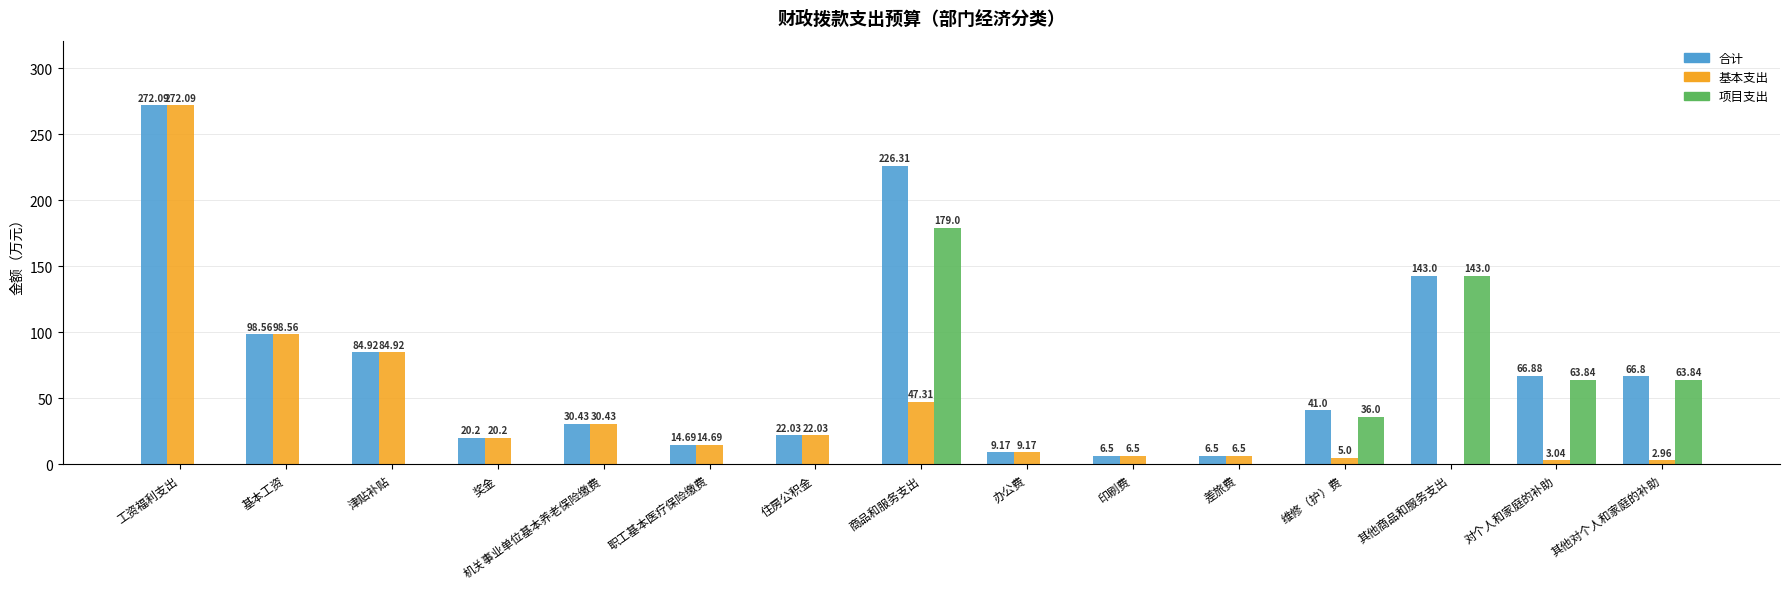

What are all the series names shown in the legend?

合计, 基本支出, 项目支出